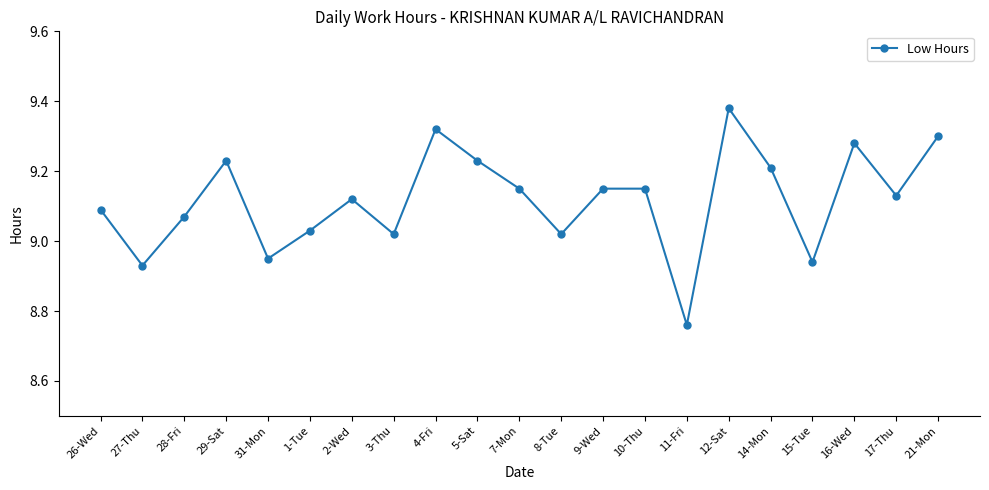

True or false: the data shows 9.3 at 16-Wed.

True